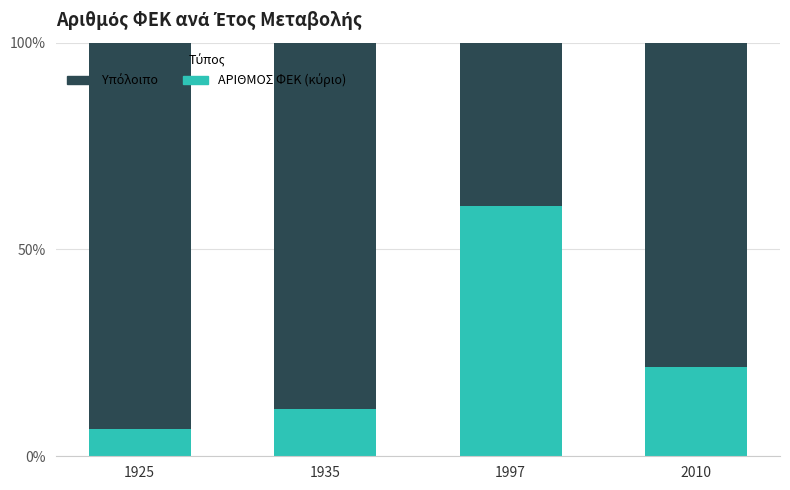

What is the total value across all series at 1925?

100.0